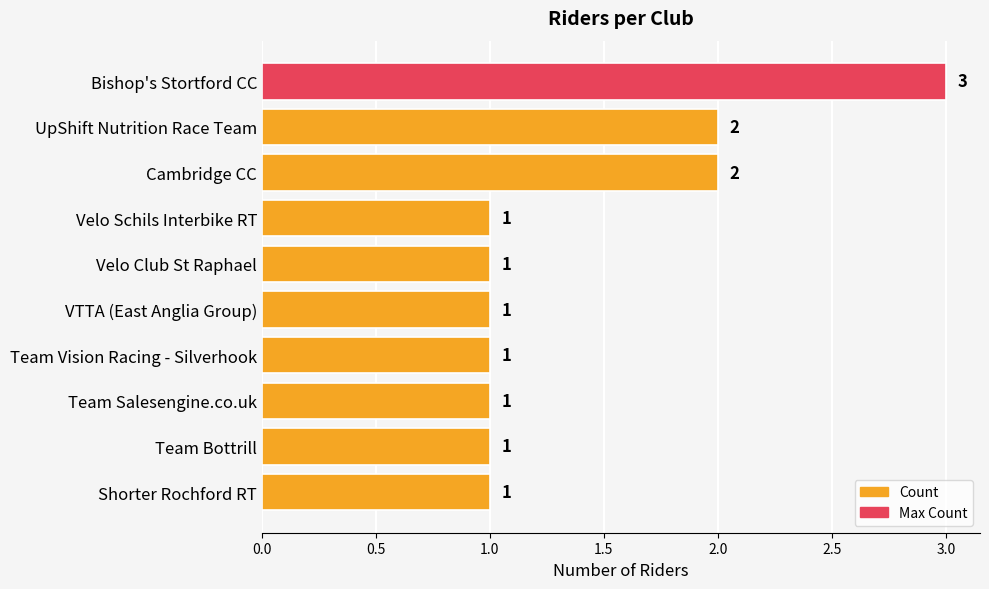

True or false: the data shows 1 at Team Vision Racing - Silverhook.

True